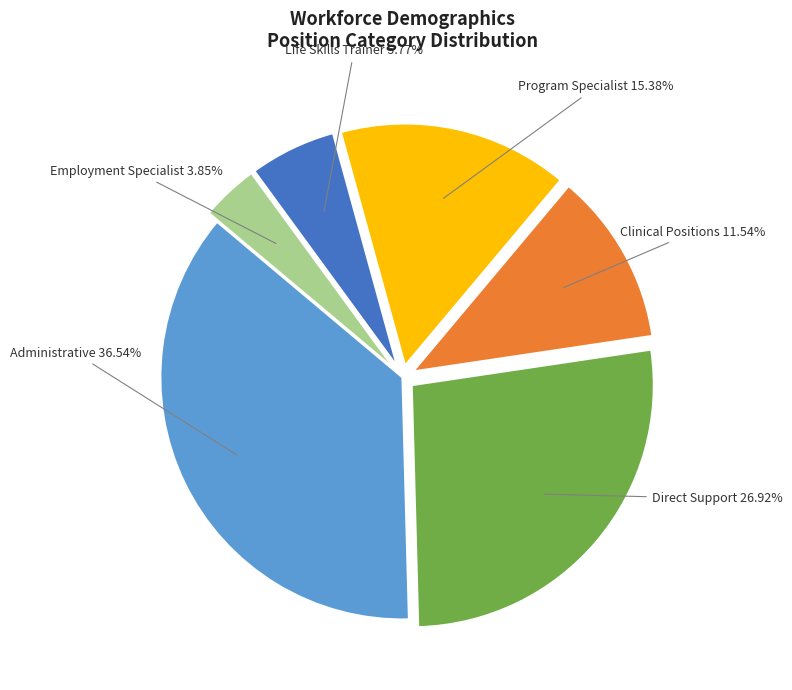

What is the ratio of the value at Direct Support to the value at Clinical Positions?

2.3